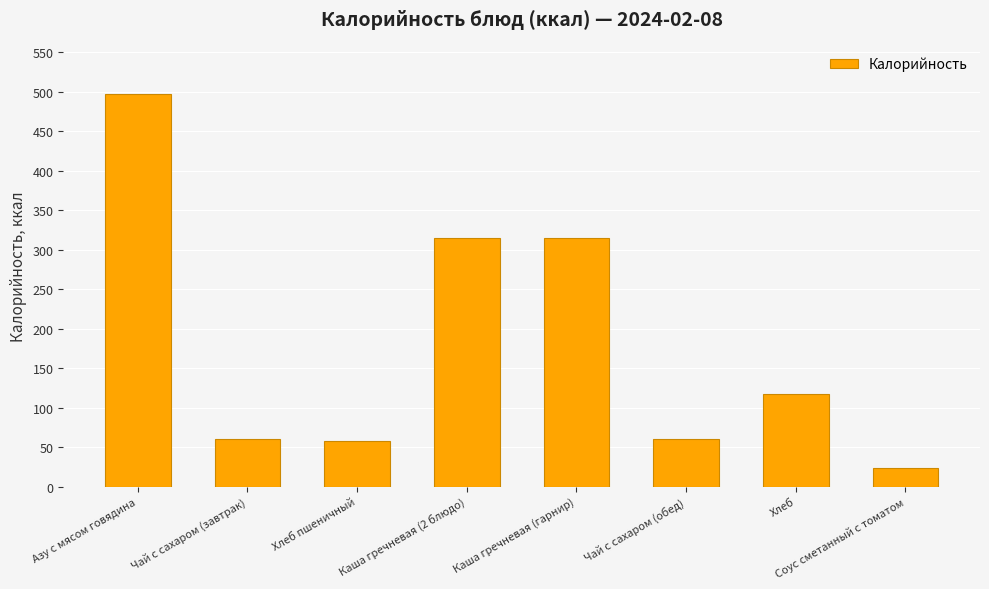

Does the chart contain stacked bars?

No